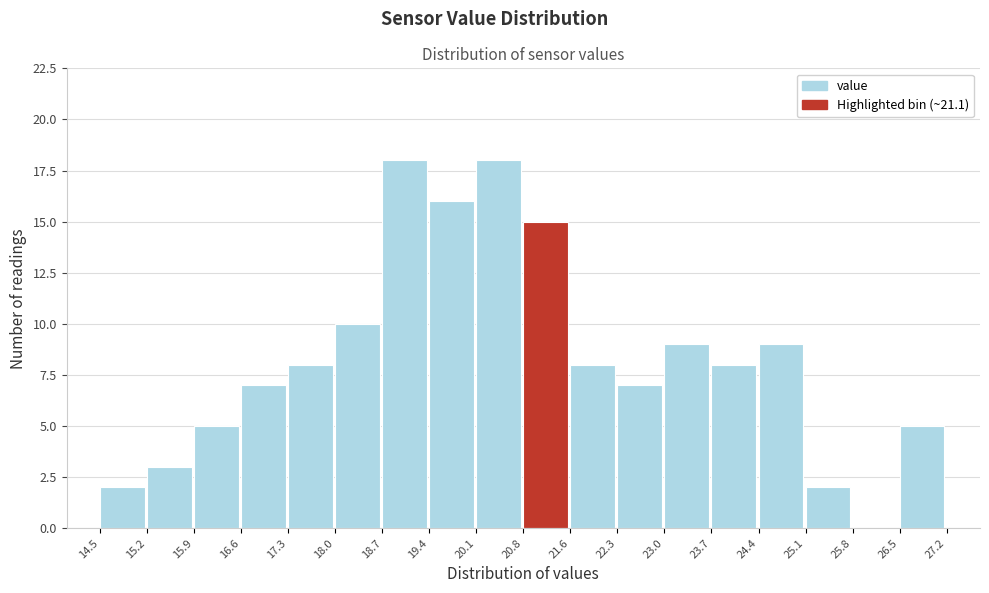

What is the height of the bar covering 26.5 to 27.2 on the x-axis? The values are not printed on the chart, so give them approximately, as read against the axis.

5